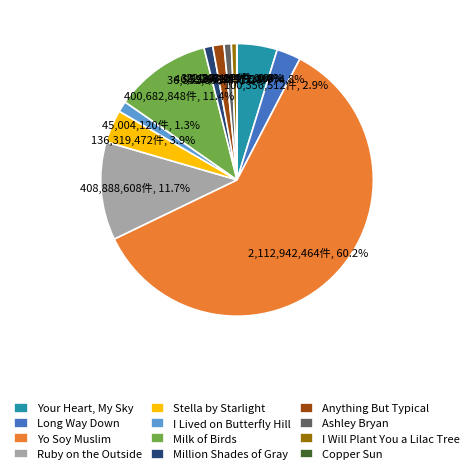

To the nearest percent, what is the combined percentage of Yo Soy Muslim and Million Shades of Gray?

61%